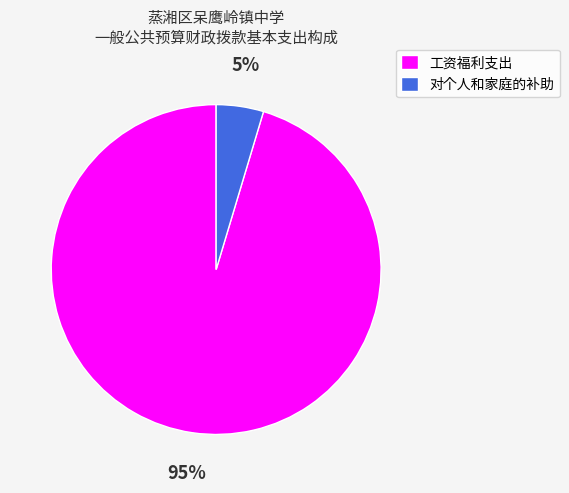

To the nearest percent, what is the average slice percentage?

50%